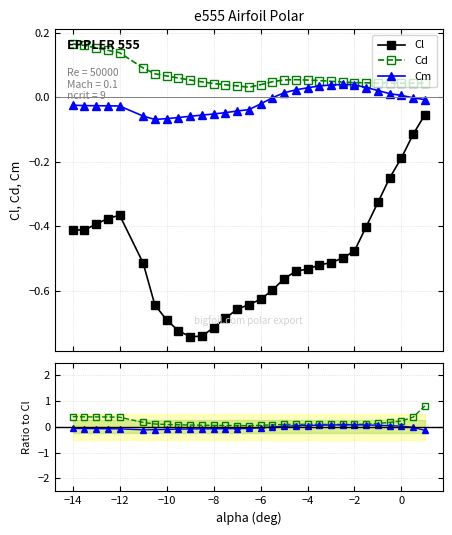

True or false: Cm and Cl cross at least once.

False